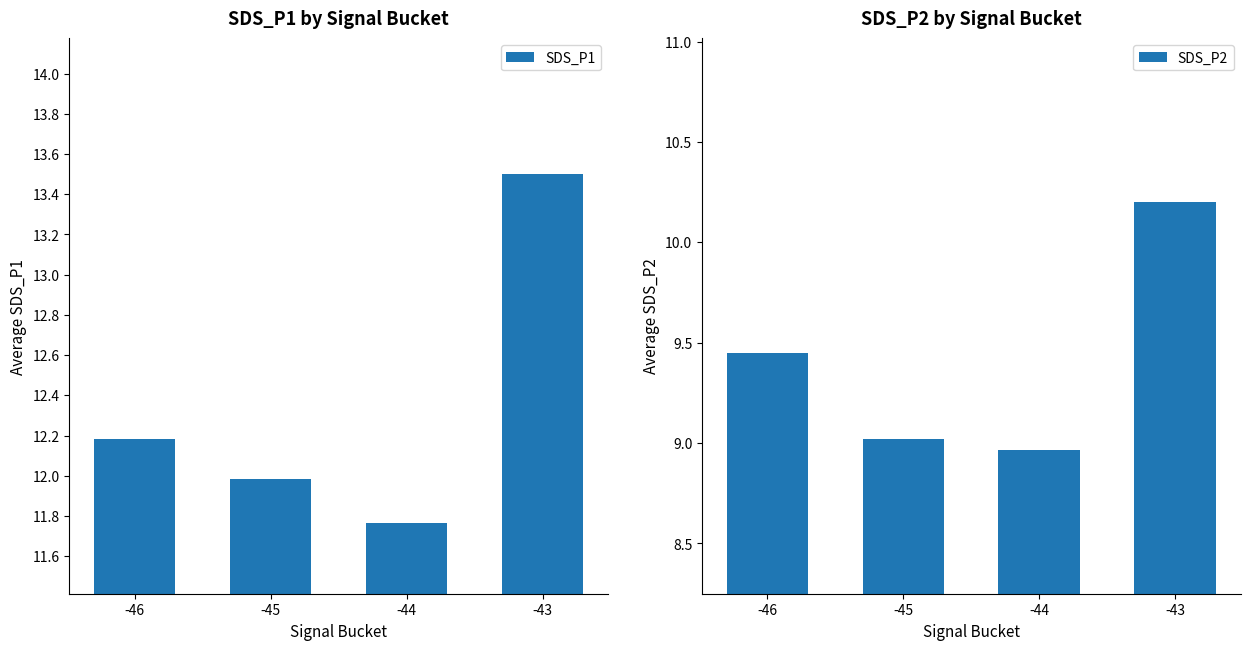

Which series has the largest total across all categories?

SDS_P1